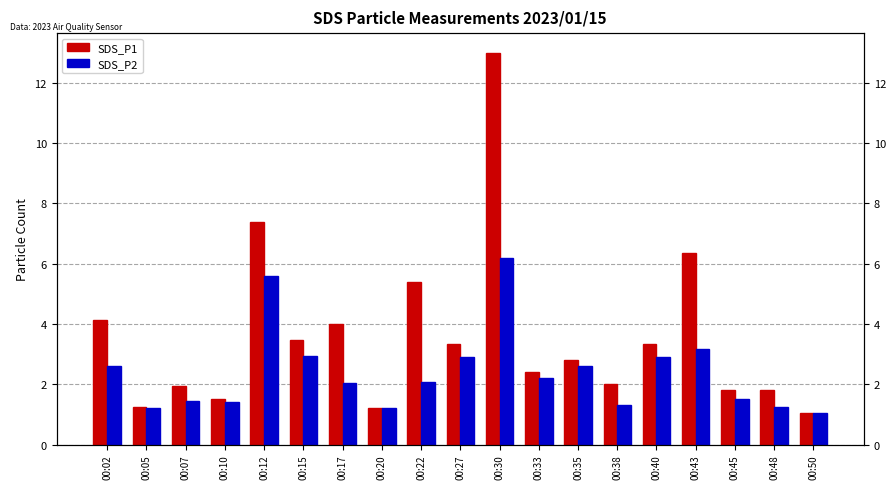

At 00:38, list the series in order from largest to smallest.

SDS_P1, SDS_P2